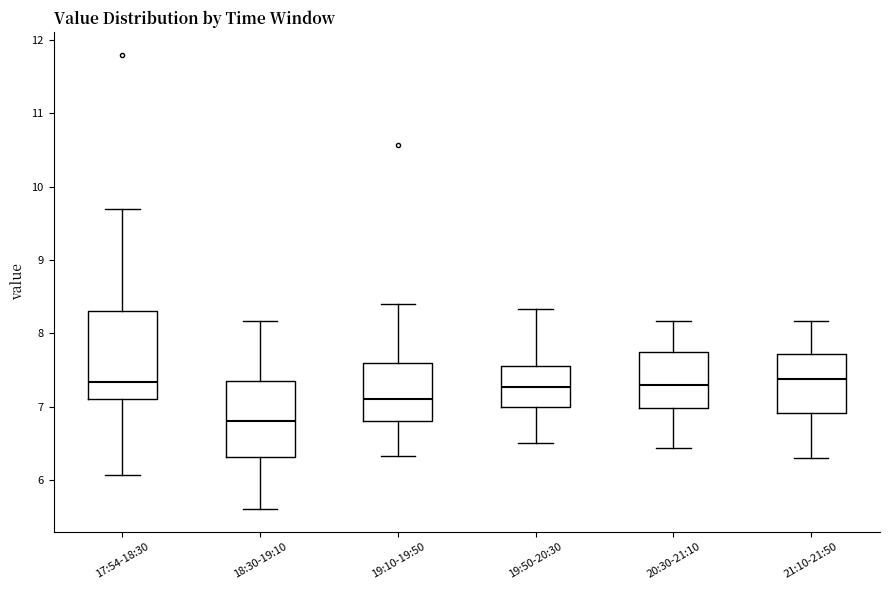

Reading left to right, read every box against the y-axis: the position of its median line, the range the box covers, and the ends of its whiskers. The values are not printed on the chart, so give them approximately, as read against the axis.

17:54-18:30: median 7.3, box 7.1 to 8.3, whiskers 6.1 to 9.7
18:30-19:10: median 6.8, box 6.3 to 7.4, whiskers 5.6 to 8.2
19:10-19:50: median 7.1, box 6.8 to 7.6, whiskers 6.3 to 8.4
19:50-20:30: median 7.3, box 7.0 to 7.6, whiskers 6.5 to 8.3
20:30-21:10: median 7.3, box 7.0 to 7.8, whiskers 6.4 to 8.2
21:10-21:50: median 7.4, box 6.9 to 7.7, whiskers 6.3 to 8.2